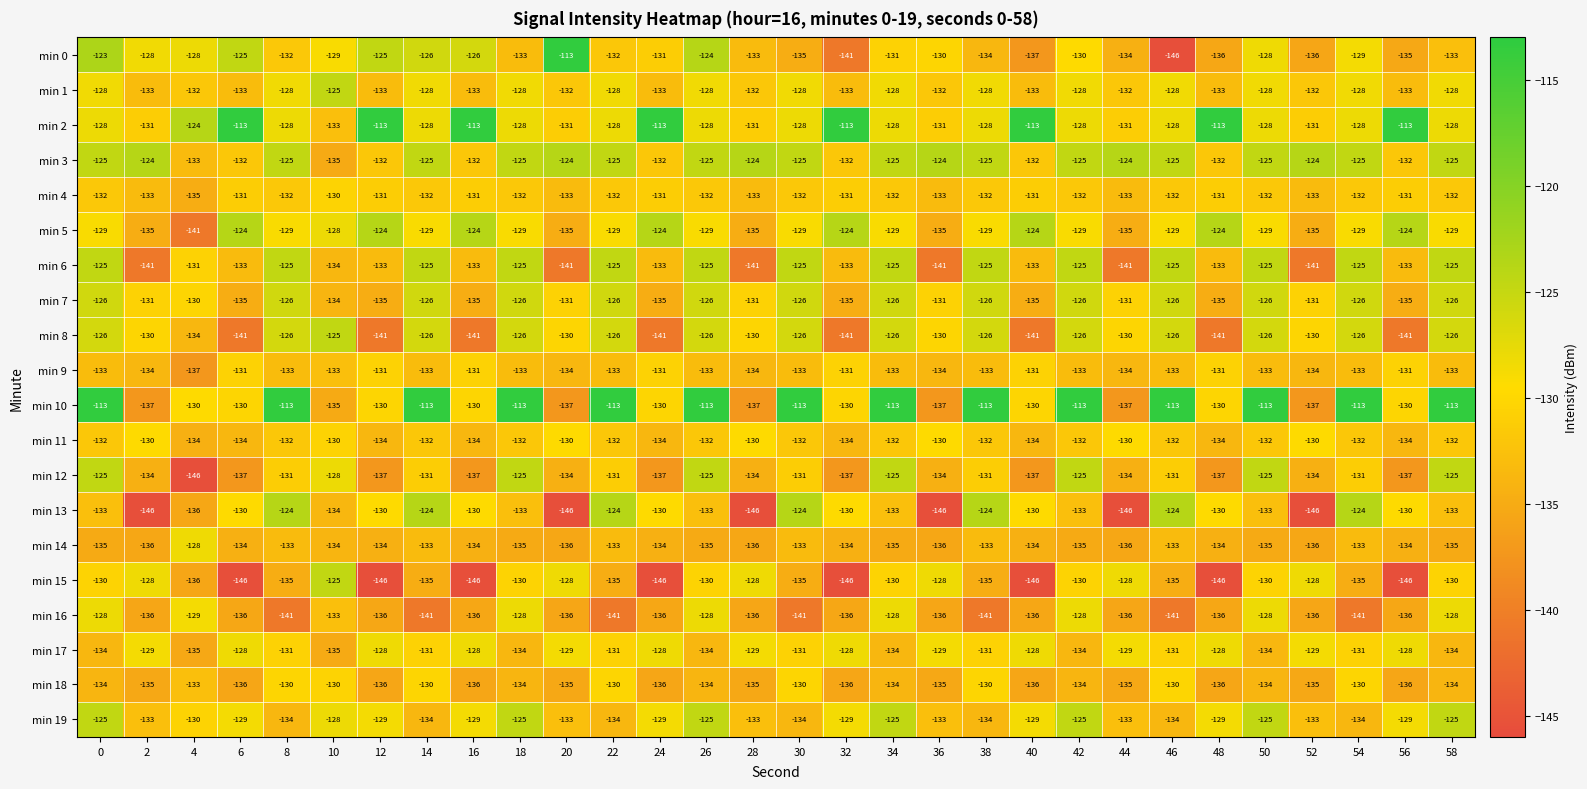

What is the average value of the min 4 series?

-132